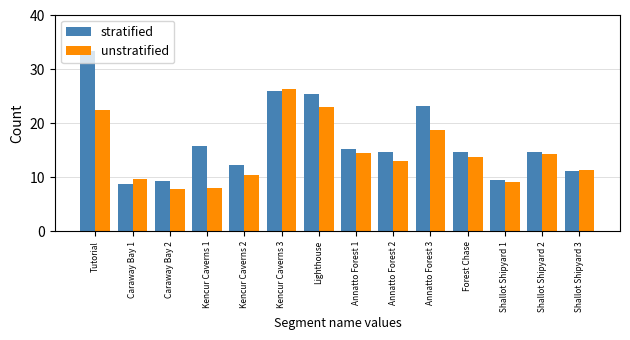

What position from the right is Caraway Bay 1?

13